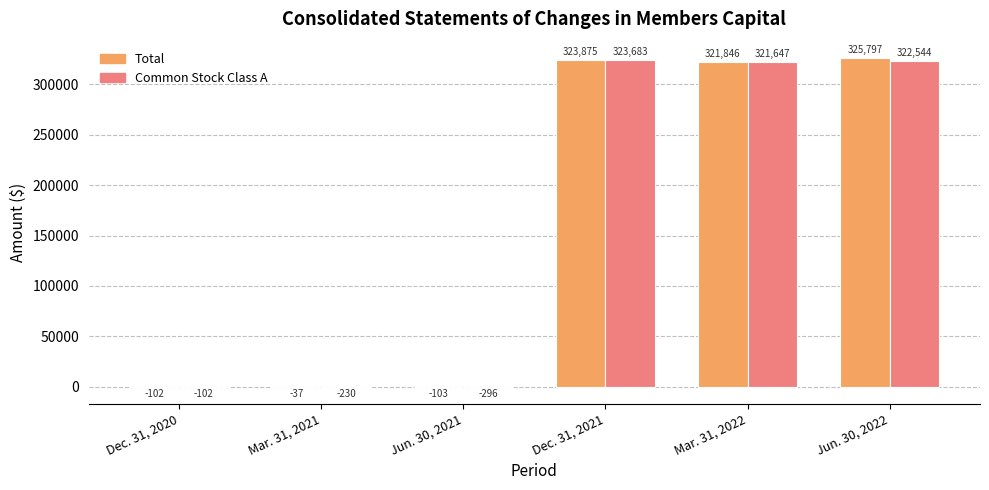

What is the sum of all Total values?

971276